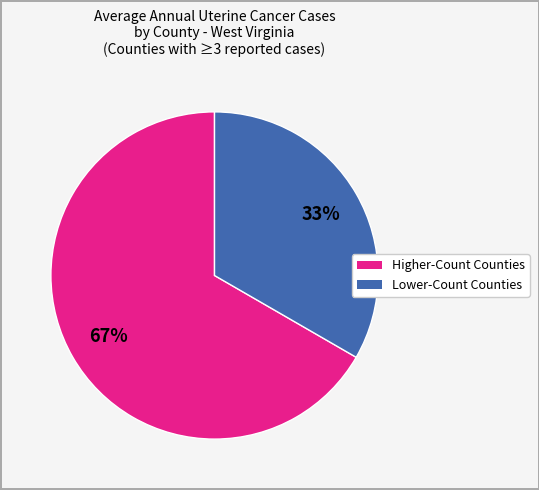

Does any single category account for the majority?

Yes